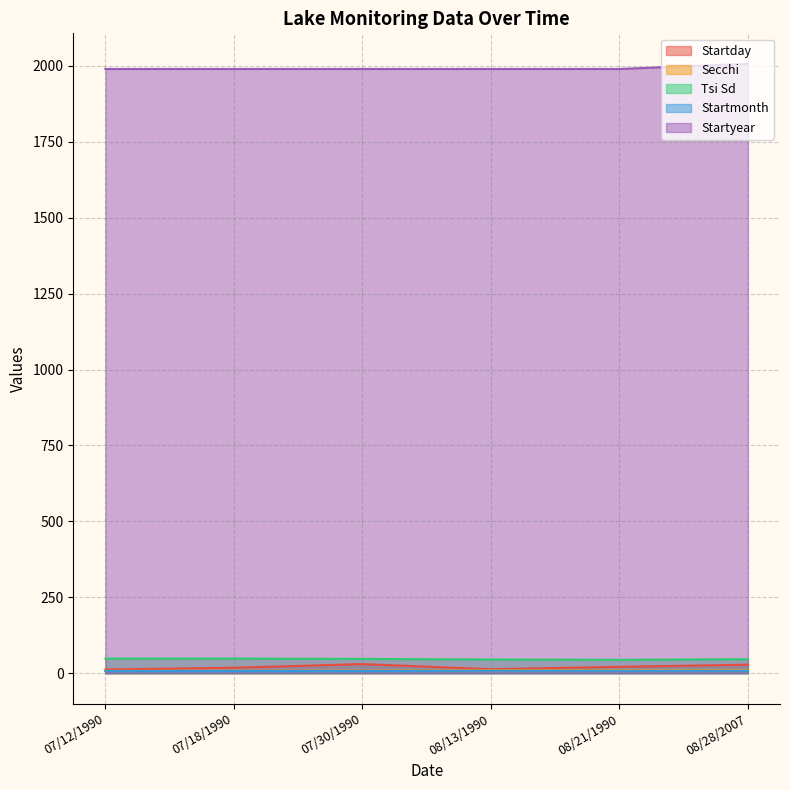

Between 08/13/1990 and 07/12/1990, which is larger?

08/13/1990